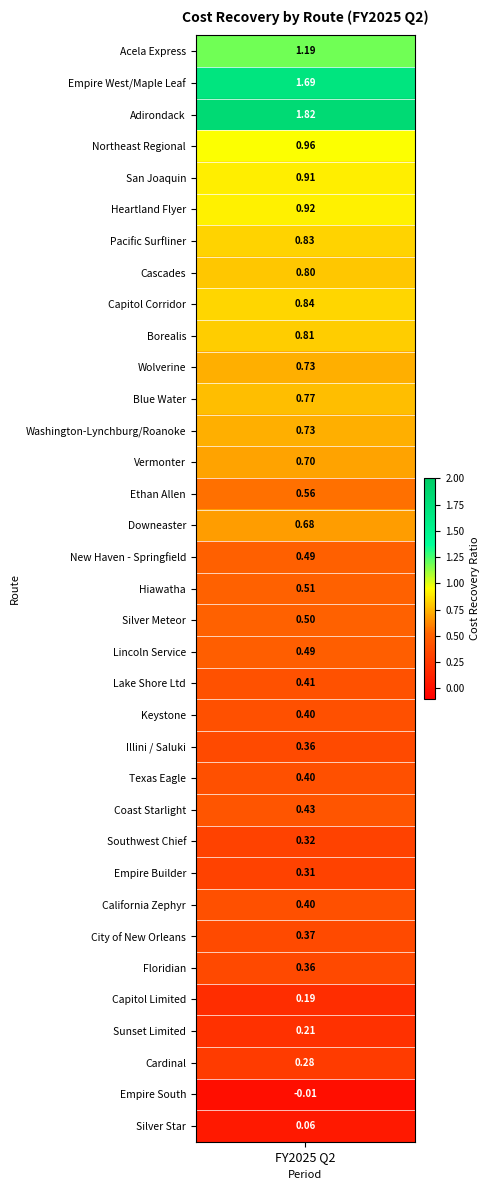

Reading left to right, what are all the values shown in this chart?

1.2	1.7	1.8	1.0	0.9	0.9	0.8	0.8	0.8	0.8	0.7	0.8	0.7	0.7	0.6	0.7	0.5	0.5	0.5	0.5	0.4	0.4	0.4	0.4	0.4	0.3	0.3	0.4	0.4	0.4	0.2	0.2	0.3	-0.0	0.1